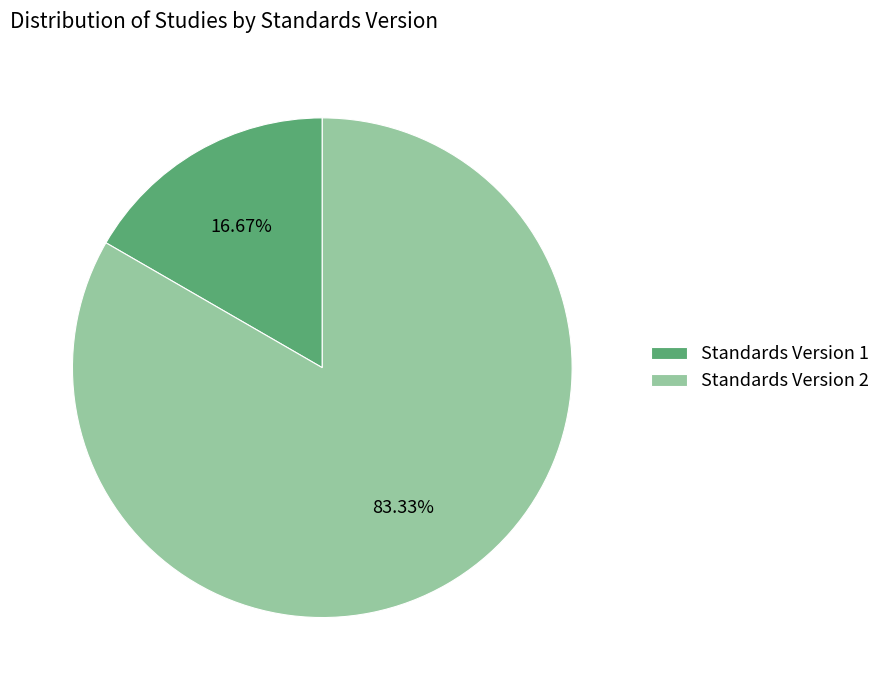

How many segments does this pie chart have?

2